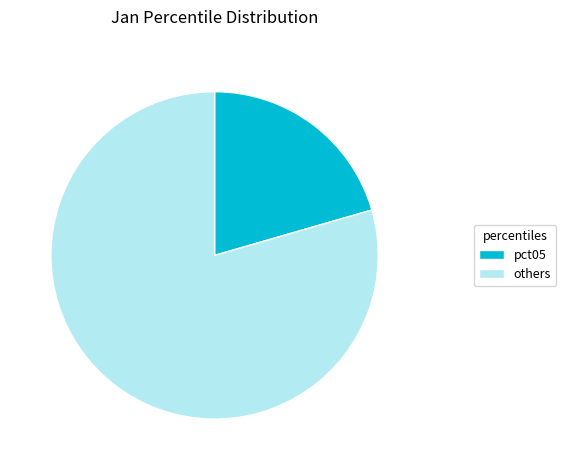

True or false: others accounts for 79% of the total.

True